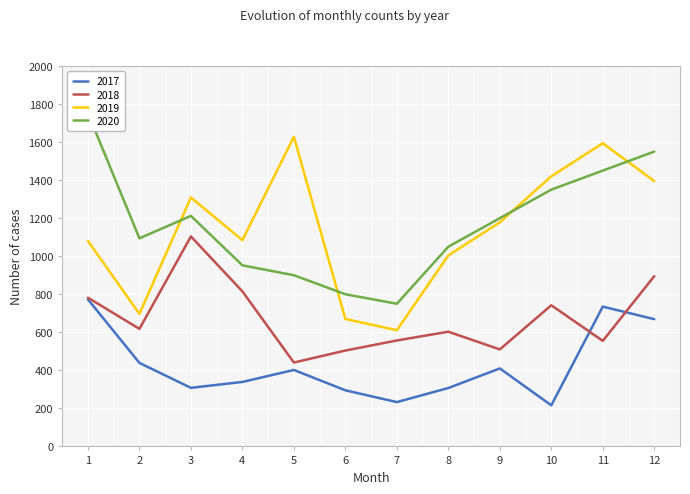

Reading left to right, what are all the values shown in this chart?

2017: 1=773	2=439	3=308	4=339	5=402	6=295	7=233	8=307	9=410	10=216	11=735	12=669
2018: 1=782	2=618	3=1104	4=815	5=441	6=504	7=557	8=603	9=510	10=742	11=555	12=895
2019: 1=1080	2=697	3=1309	4=1084	5=1628	6=670	7=611	8=1004	9=1178	10=1420	11=1594	12=1395
2020: 1=1752	2=1094	3=1212	4=952	5=900	6=800	7=750	8=1050	9=1200	10=1350	11=1450	12=1550